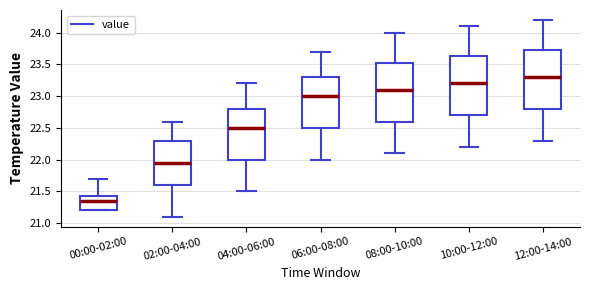

Which box has the lowest median line?

00:00-02:00